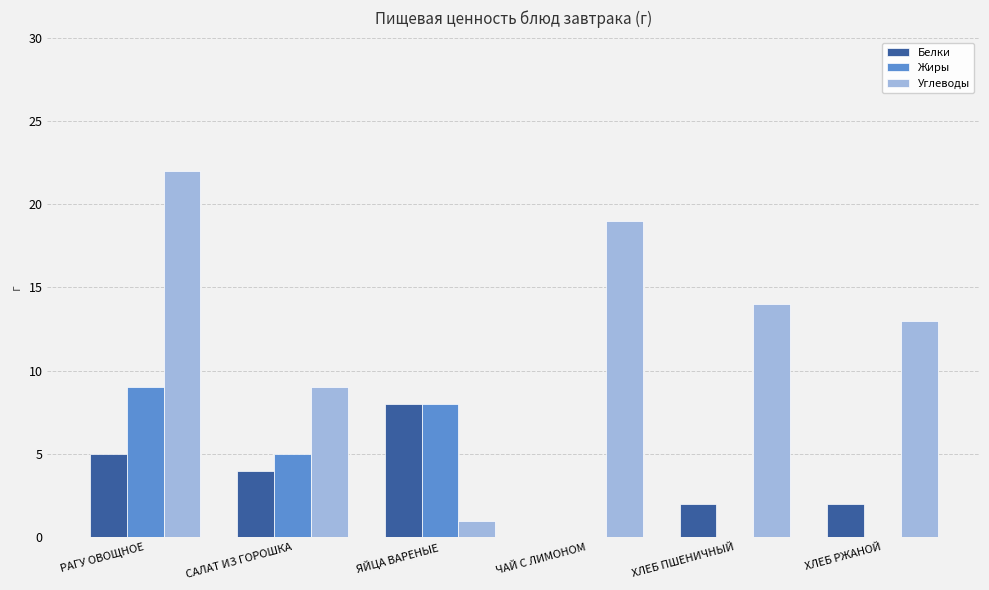

What is the greatest value displayed?

22